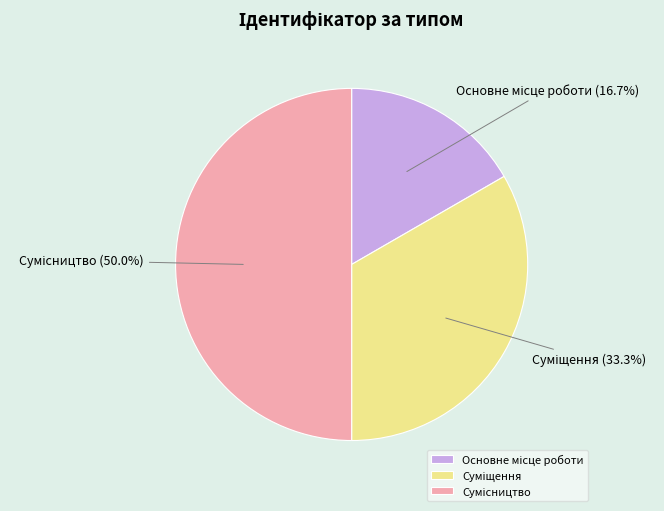

To the nearest percent, what is the combined percentage of Суміщення and Сумісництво?

83%